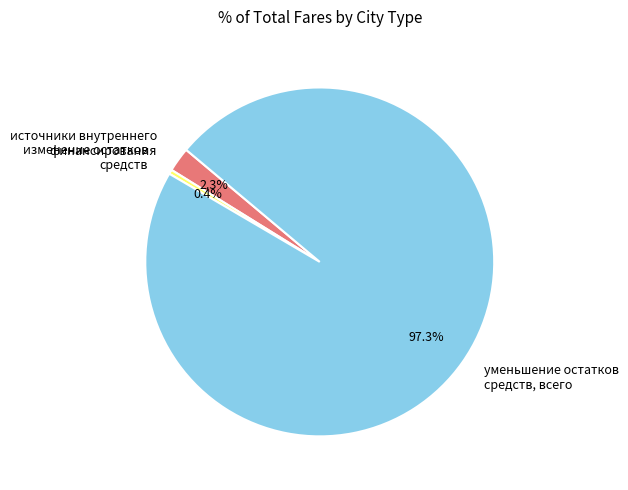

Does уменьшение остатков средств, всего account for over 50% of the chart?

Yes